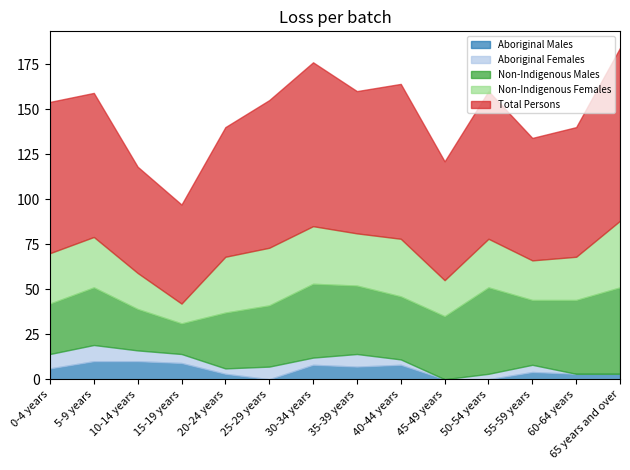

What is the difference between the second highest and second lowest values in the Total Persons series?

32